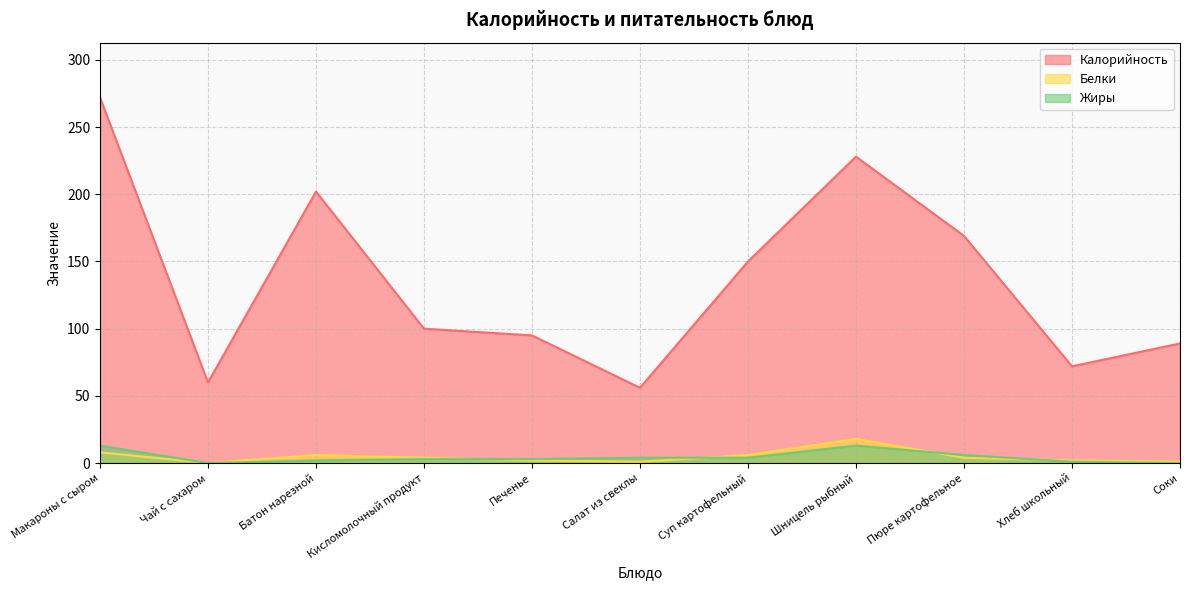

True or false: Жиры and Белки cross at least once.

True